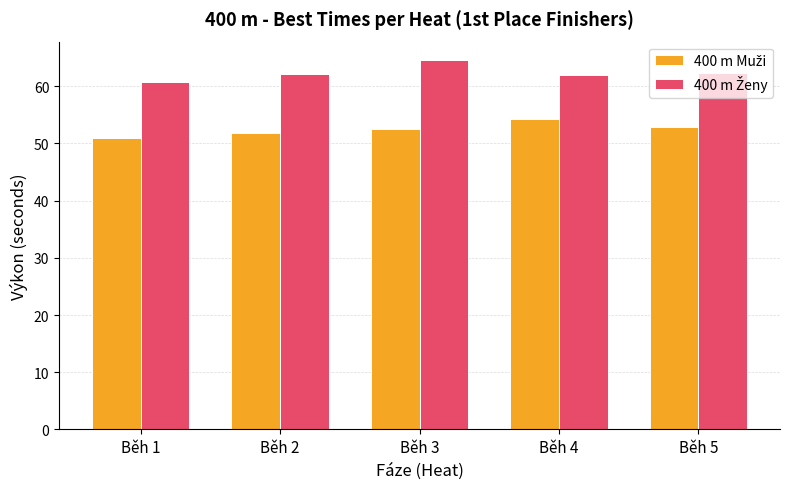

Count the number of data series in this chart.

2